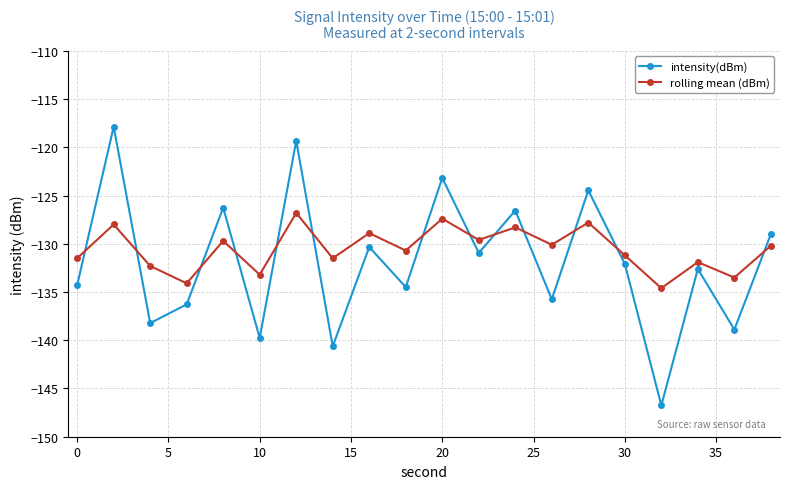

Does the chart display data point markers on the line(s)?

Yes